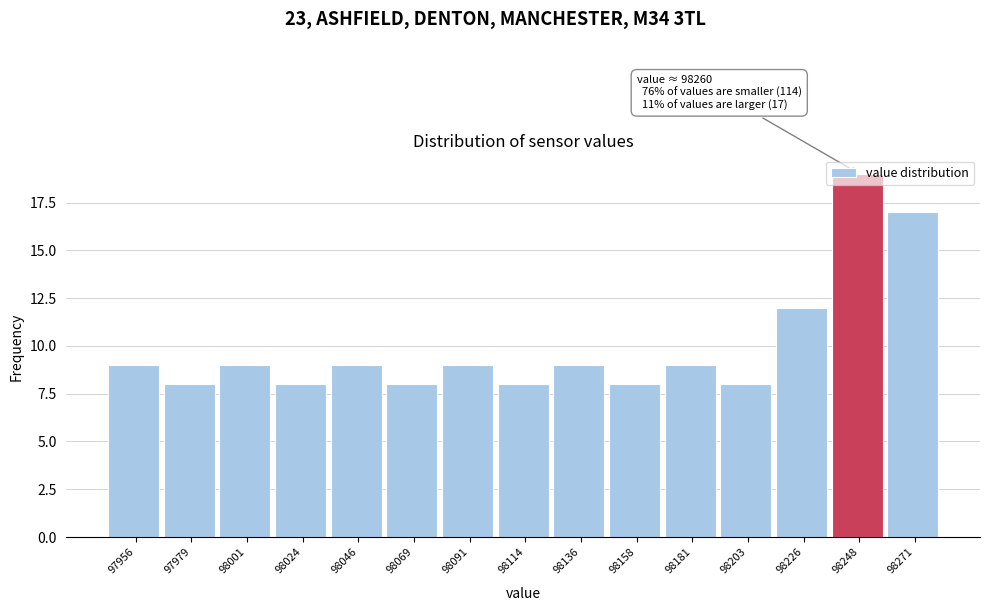

At which category does the chart reach its peak across all series?

98248